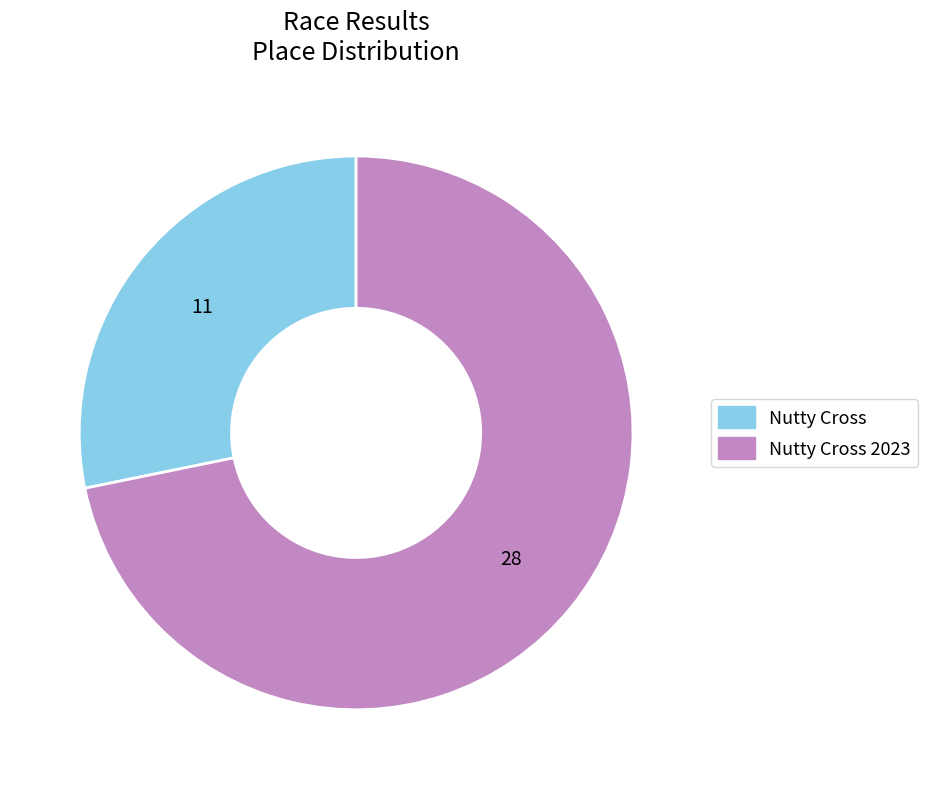

Is there any slice that represents more than half of the pie?

Yes